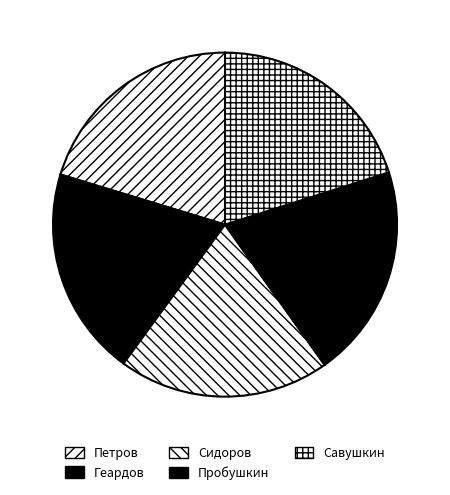

Rank the categories by value from lowest to highest.

Геардов, Сидоров, Пробушкин, Савушкин, Петров